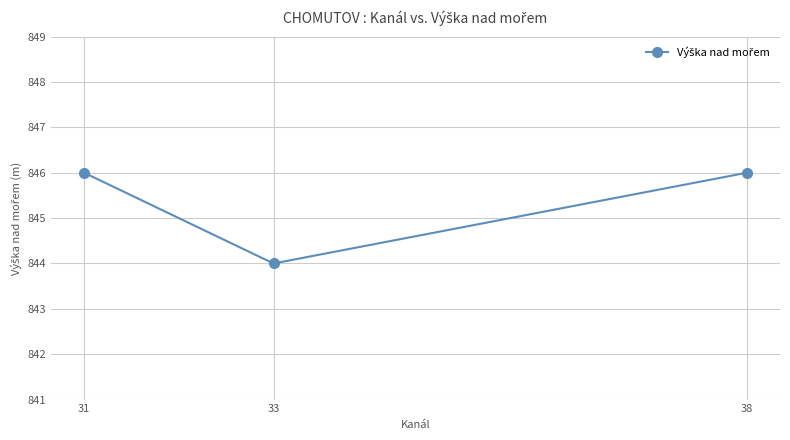

What is the average value?

845